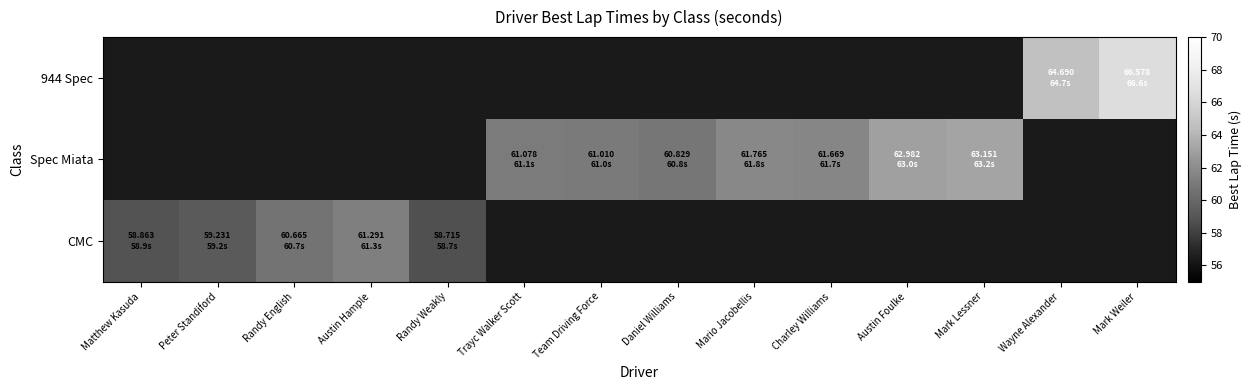

Is it true that Spec Miata equals 102.1 at Mark Lessner?

False